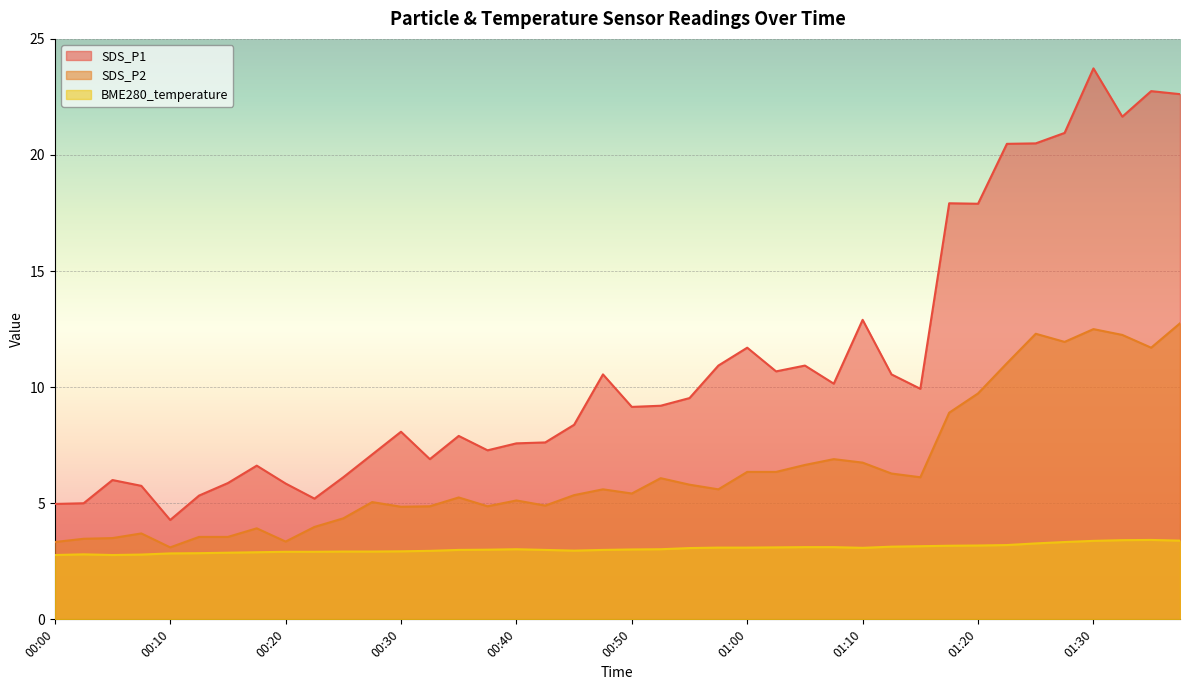

What is the smallest value displayed?

2.8